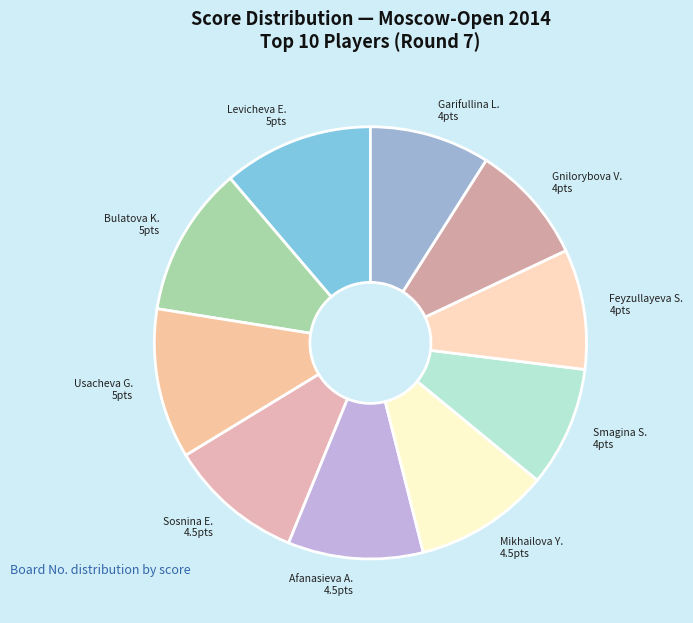

Is it true that Gnilorybova V. 4pts is 1% of the pie?

False